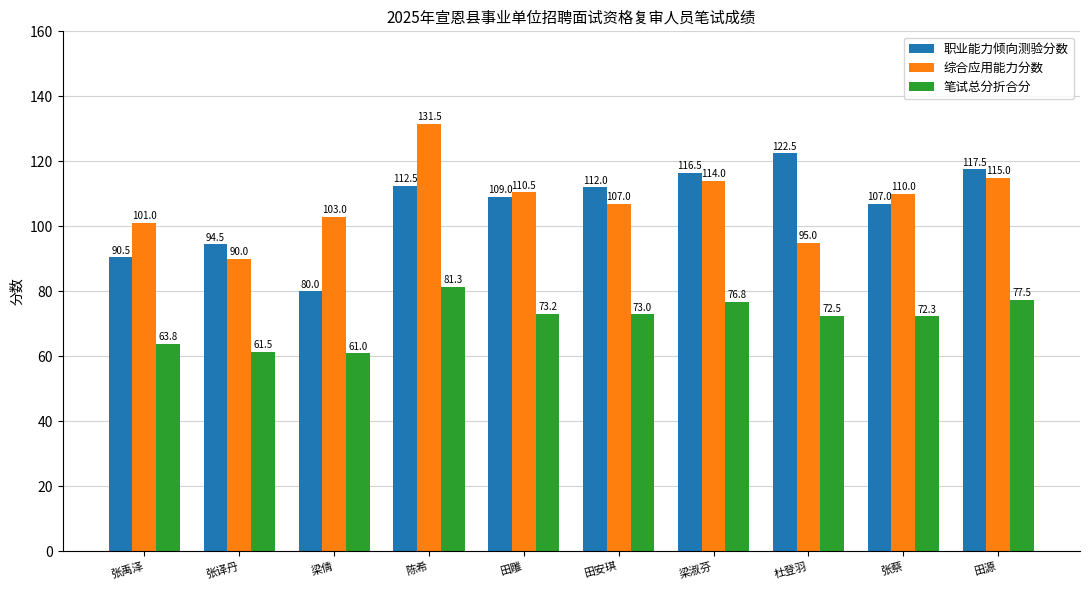

Reading right to left, extract all data points from this chart.

职业能力倾向测验分数: 田源=117.5	张蔡=107.0	杜登羽=122.5	梁淑芬=116.5	田安琪=112.0	田雕=109.0	陈希=112.5	梁倩=80.0	张译丹=94.5	张禹泽=90.5
综合应用能力分数: 田源=115.0	张蔡=110.0	杜登羽=95.0	梁淑芬=114.0	田安琪=107.0	田雕=110.5	陈希=131.5	梁倩=103.0	张译丹=90.0	张禹泽=101.0
笔试总分折合分: 田源=77.5	张蔡=72.3	杜登羽=72.5	梁淑芬=76.8	田安琪=73.0	田雕=73.2	陈希=81.3	梁倩=61.0	张译丹=61.5	张禹泽=63.8